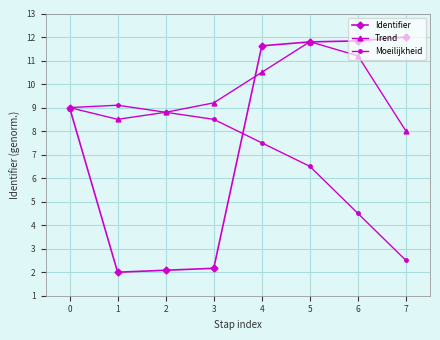

Which series has the largest range (max minus min)?

Identifier